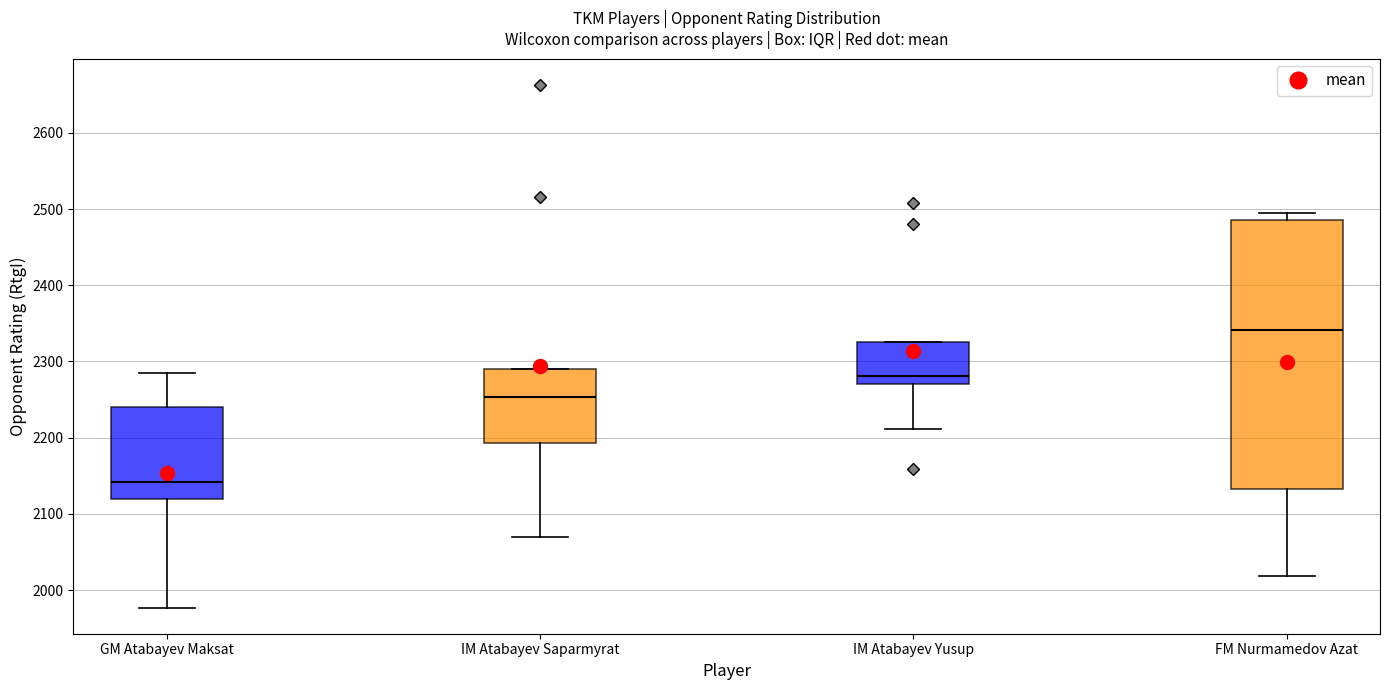

Which box's median line is the highest?

FM Nurmamedov Azat